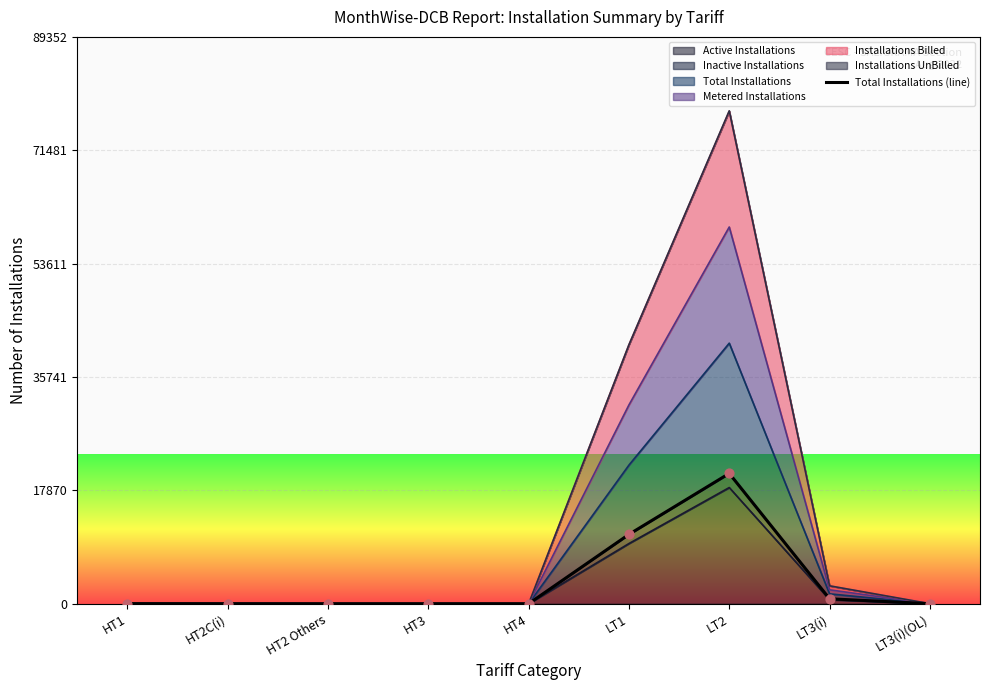

Approximately how many times larger is the value at LT3(i) compared to LT1?

0.1